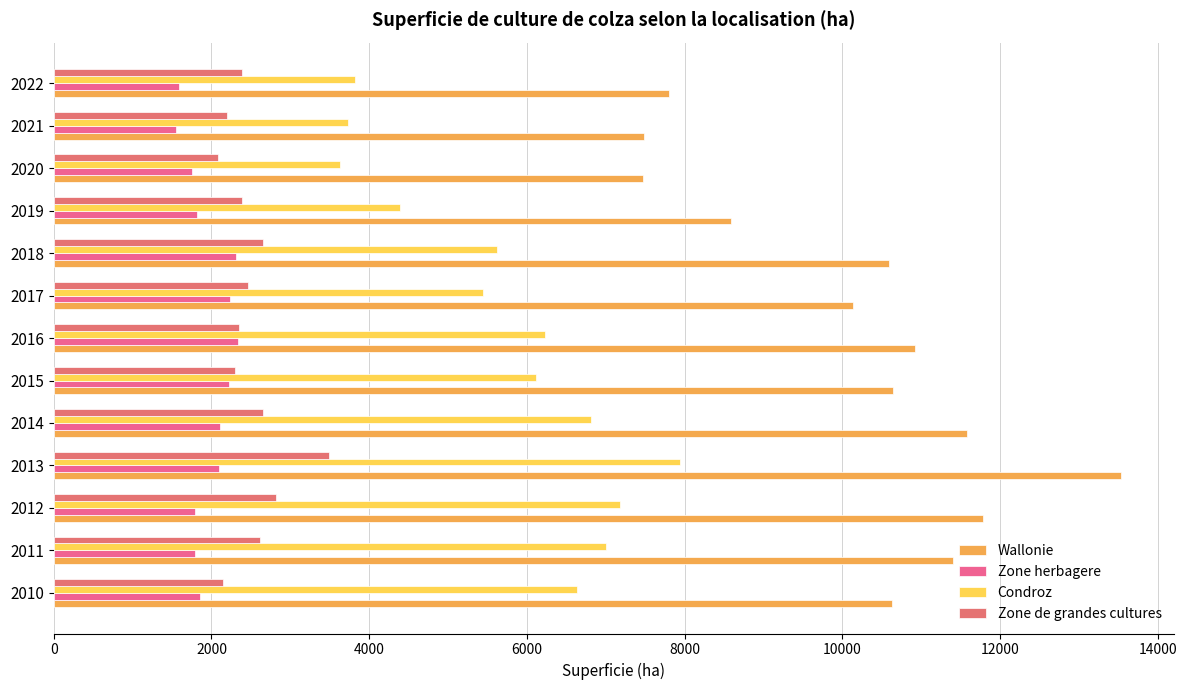

What are all the series names shown in the legend?

Wallonie, Zone herbagere, Condroz, Zone de grandes cultures